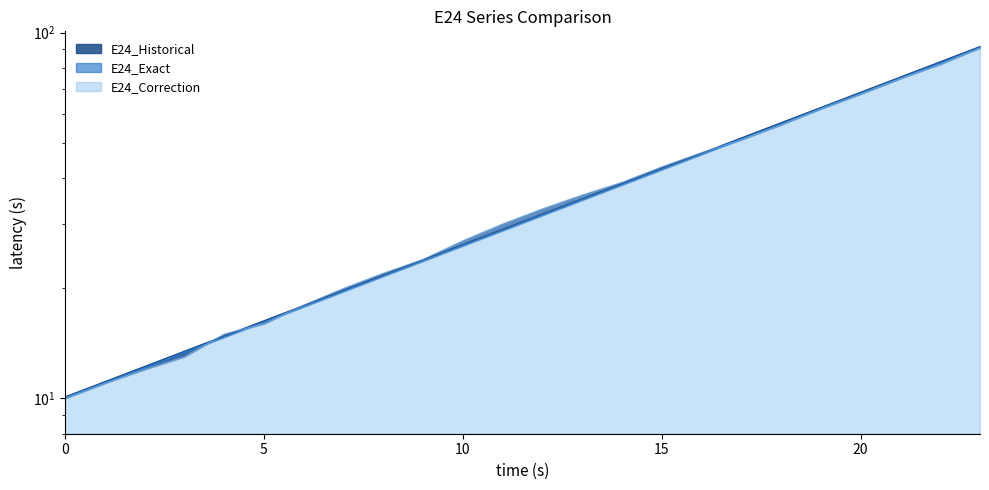

What is the approximate value of E24_Exact at 18?

56.7